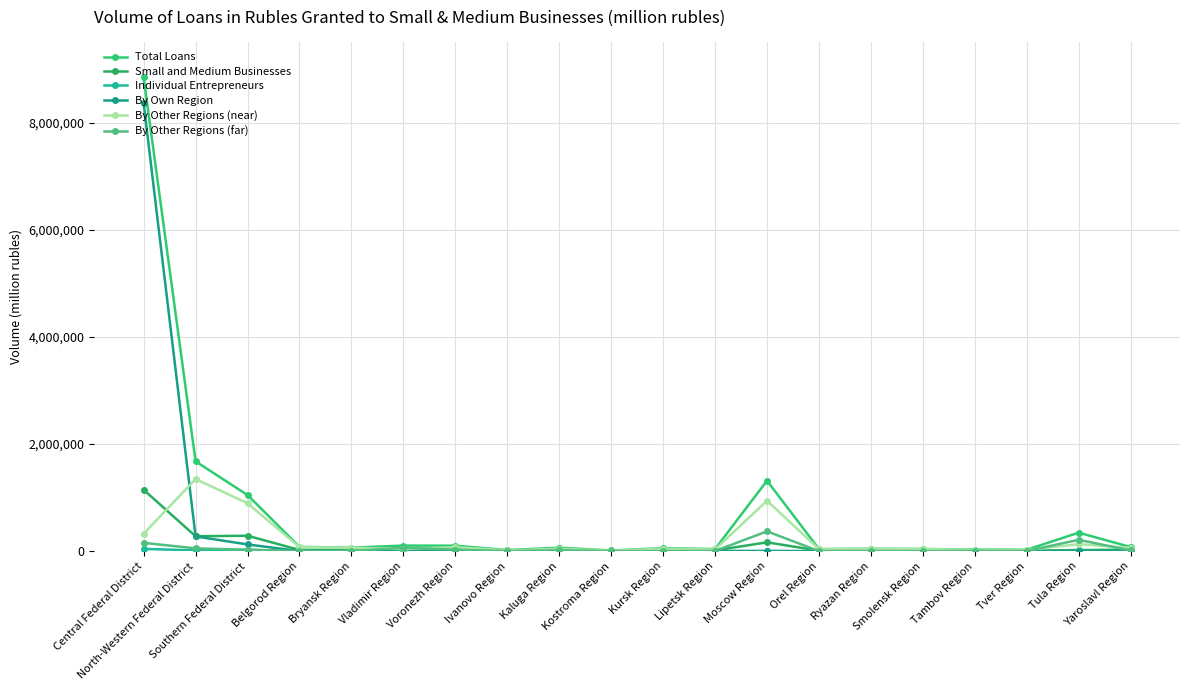

Is this an area chart (filled region under the line)?

No